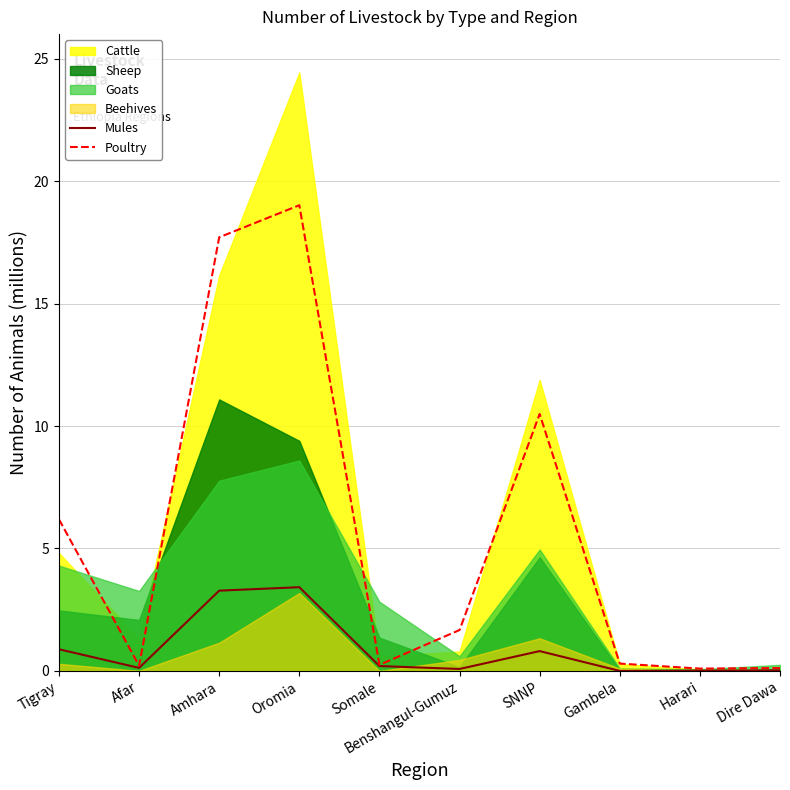

Between Afar and Harari, which series saw the biggest shift?

Poultry